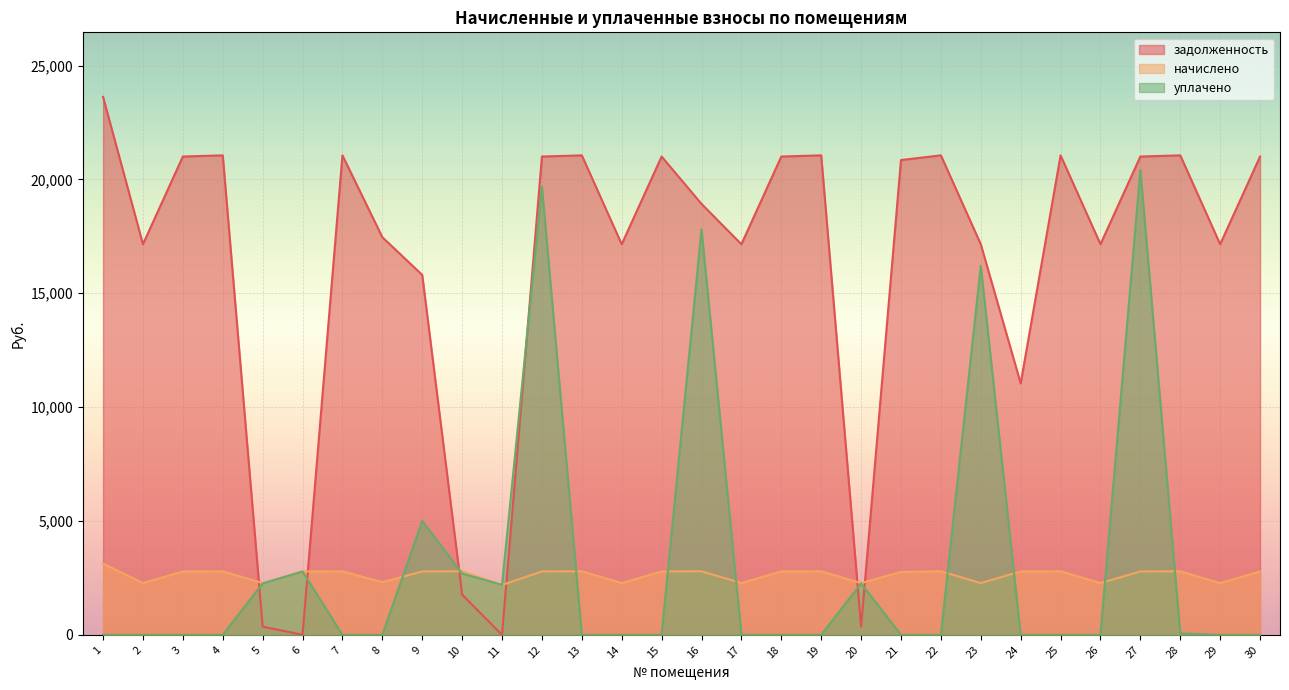

What are all the series names shown in the legend?

задолженность, начислено, уплачено